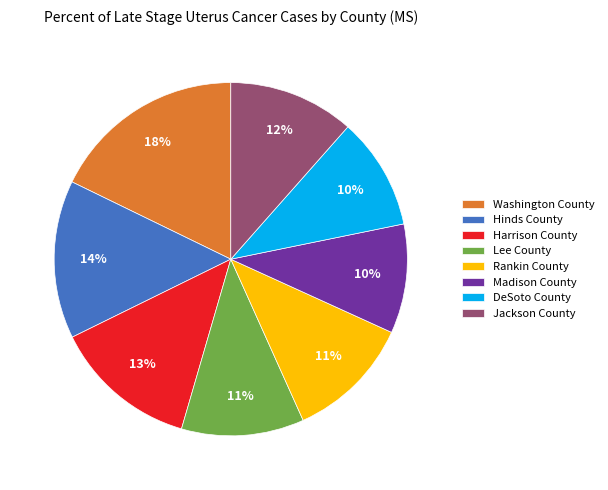

Approximately how many times larger is the value at Washington County compared to Lee County?

1.6